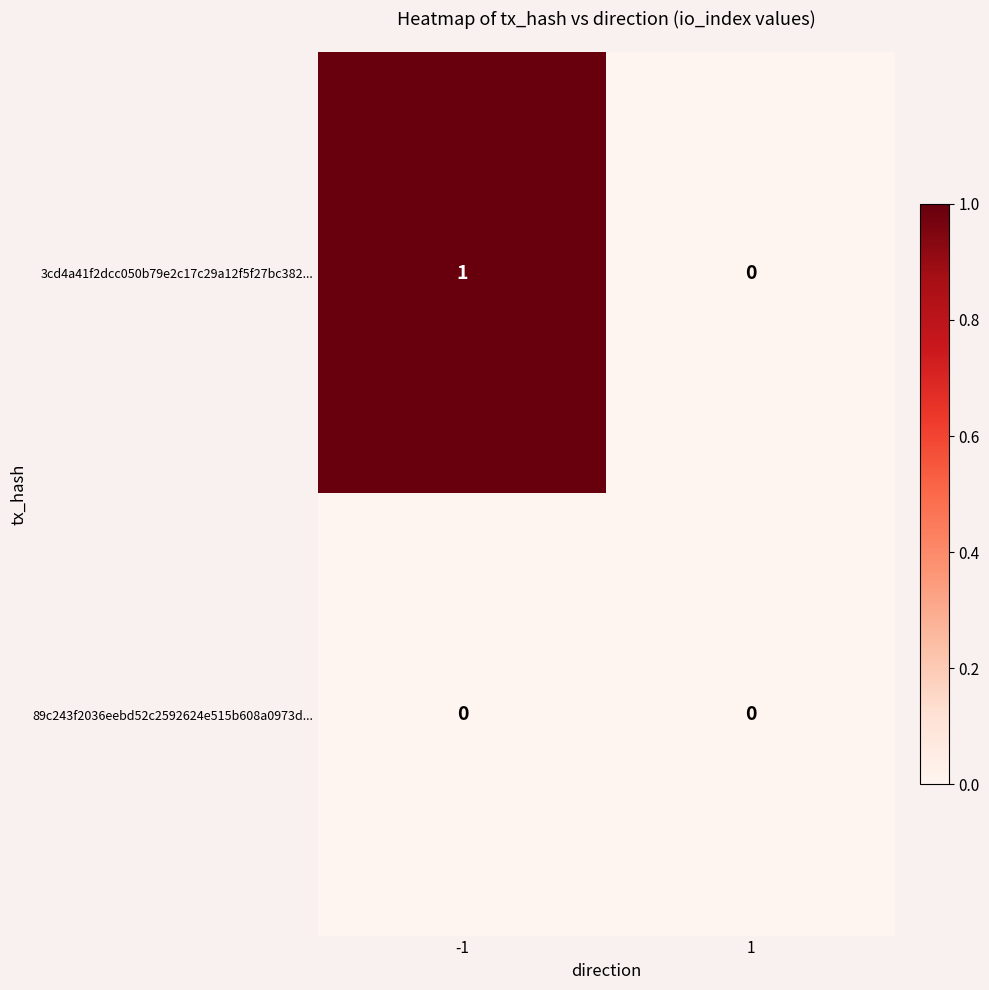

Between -1 and 1, which series saw the biggest shift?

3cd4a41f2dcc050b79e2c17c29a12f5f27bc382...